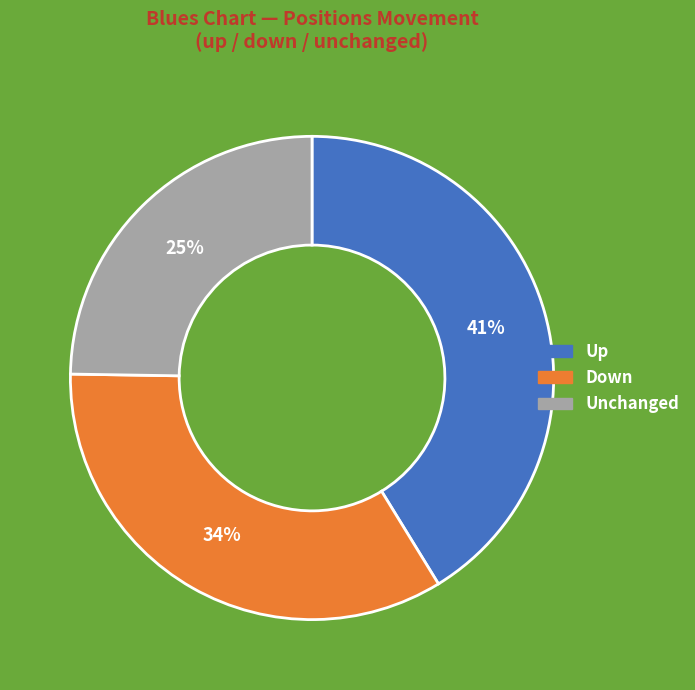

Count the number of slices in the pie.

3